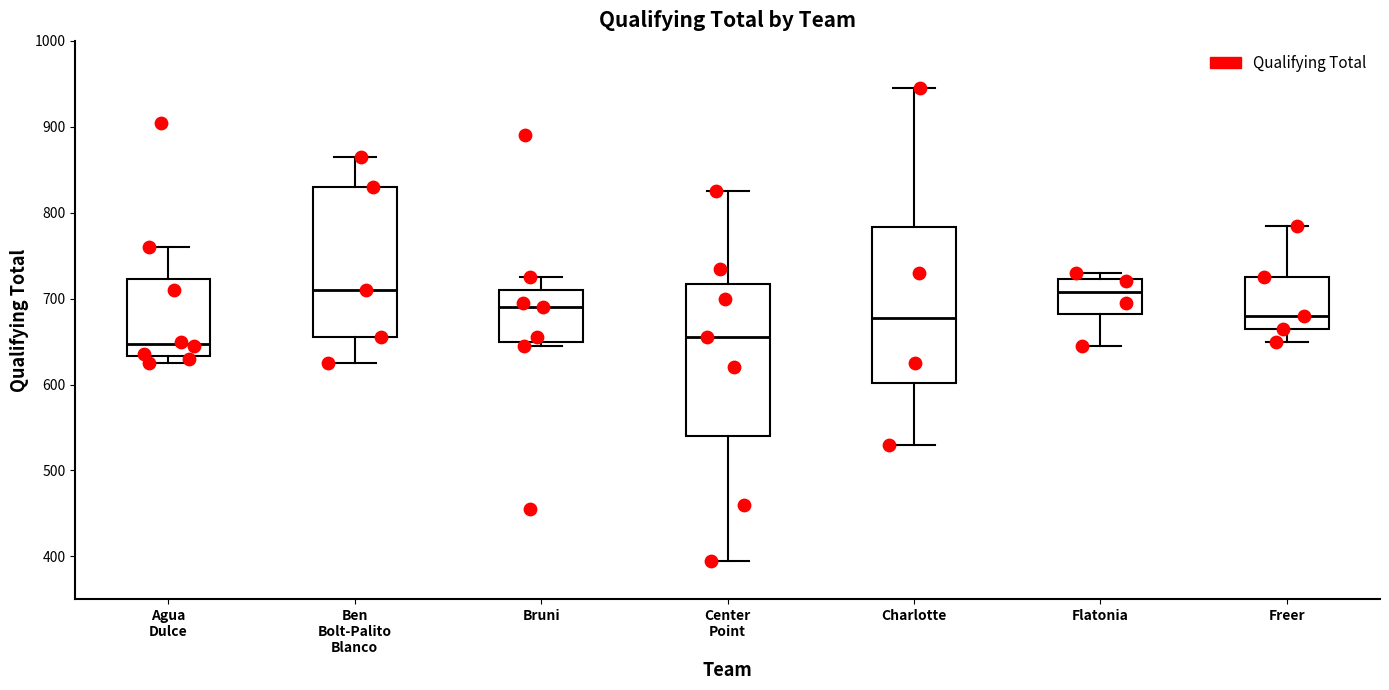

Reading left to right, read every box against the y-axis: the position of its median line, the range the box covers, and the ends of its whiskers. The values are not printed on the chart, so give them approximately, as read against the axis.

Agua Dulce: median 650, box 630 to 720, whiskers 630 (just below the box's lower edge) to 760
Ben Bolt-Palito Blanco: median 710, box 660 to 830, whiskers 630 to 870
Bruni: median 690, box 650 to 710, whiskers 650 (just below the box's lower edge) to 730
Center Point: median 660, box 540 to 720, whiskers 400 to 830
Charlotte: median 680, box 600 to 780, whiskers 530 to 950
Flatonia: median 710, box 680 to 720, whiskers 650 to 730
Freer: median 680, box 670 to 730, whiskers 650 to 790